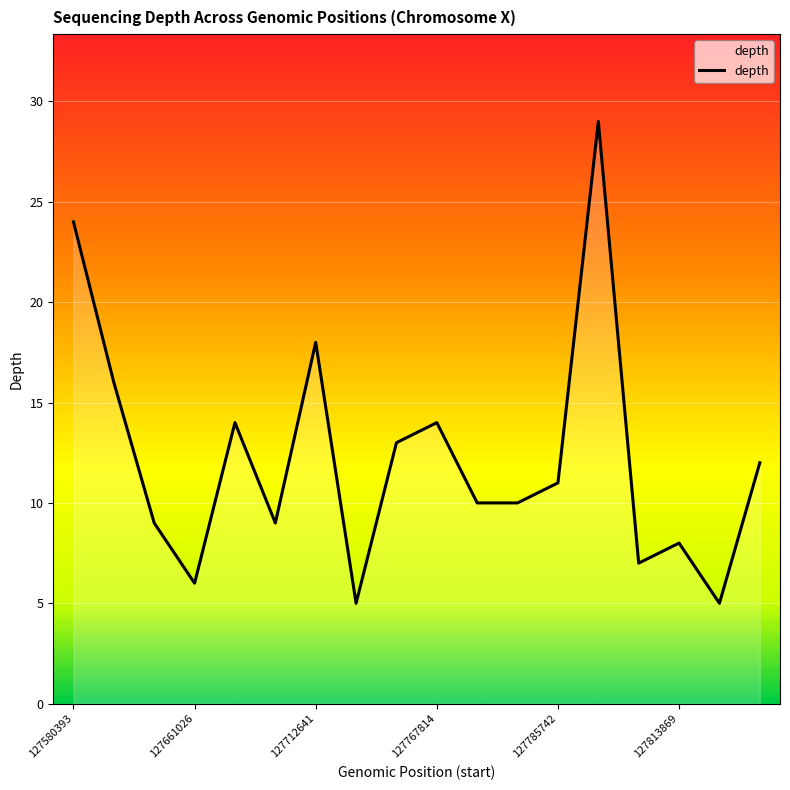

What is the greatest value displayed?

29